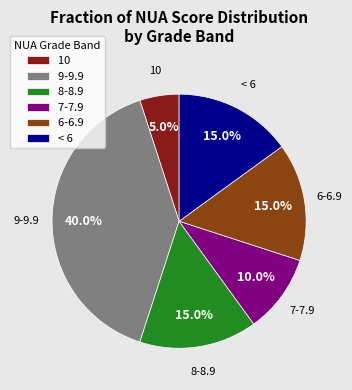

To the nearest percent, what is the difference between the largest and smallest slice percentages?

35%